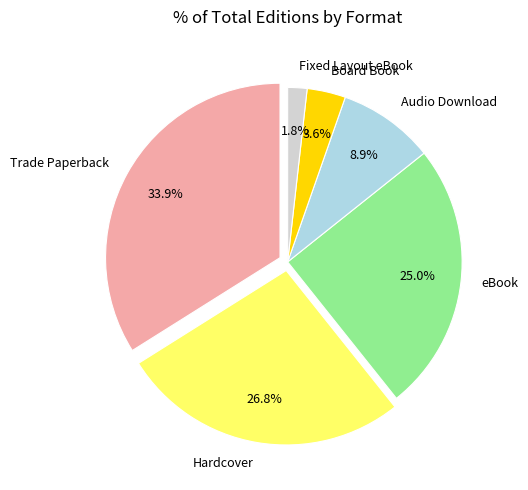

Is the sum of Board Book and Fixed Layout eBook greater than half?

No